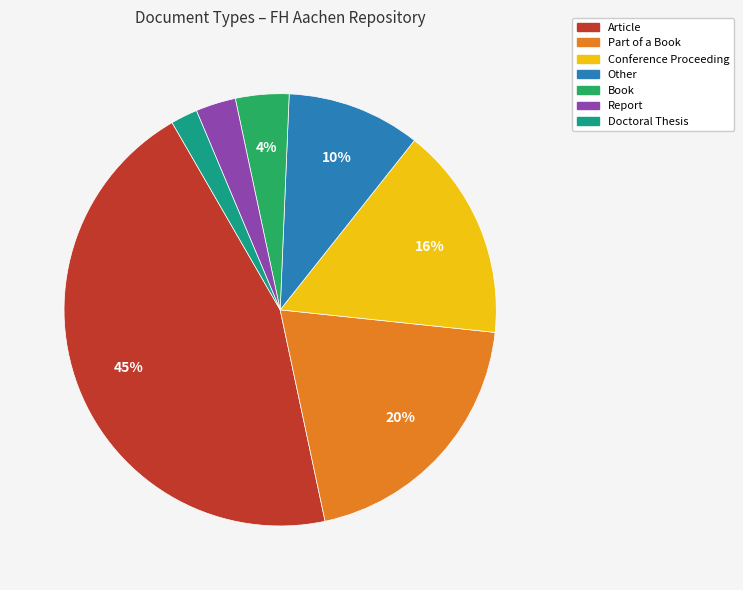

To the nearest percent, what is the difference between the Book and Article slice percentages?

41%